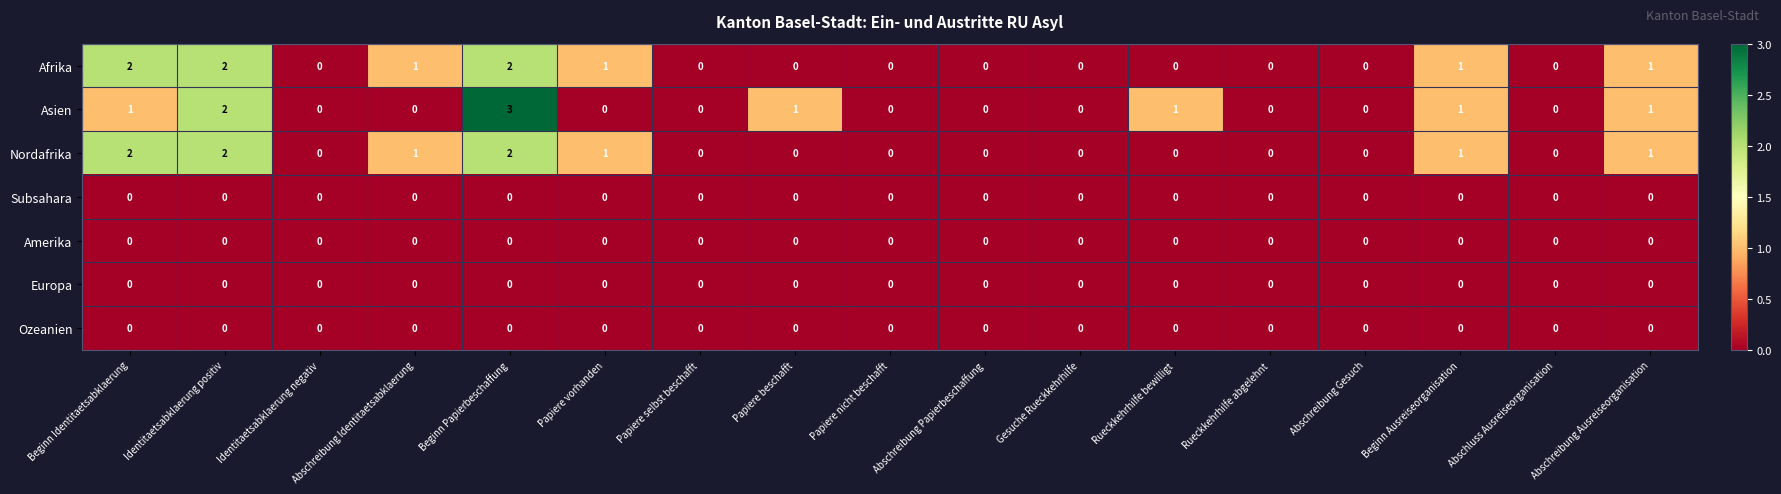

Is it true that Nordafrika equals 0 at Gesuche Rueckkehrhilfe?

True